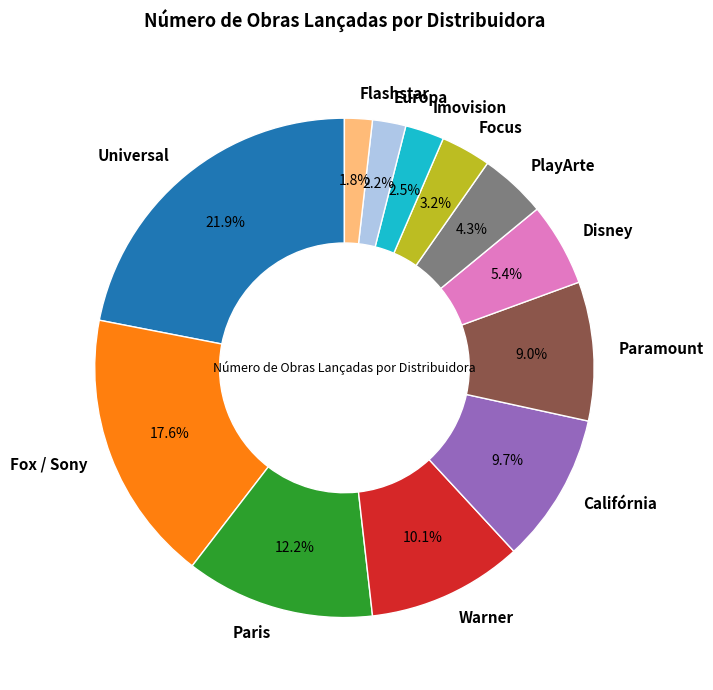

How many slices are in this pie chart?

12